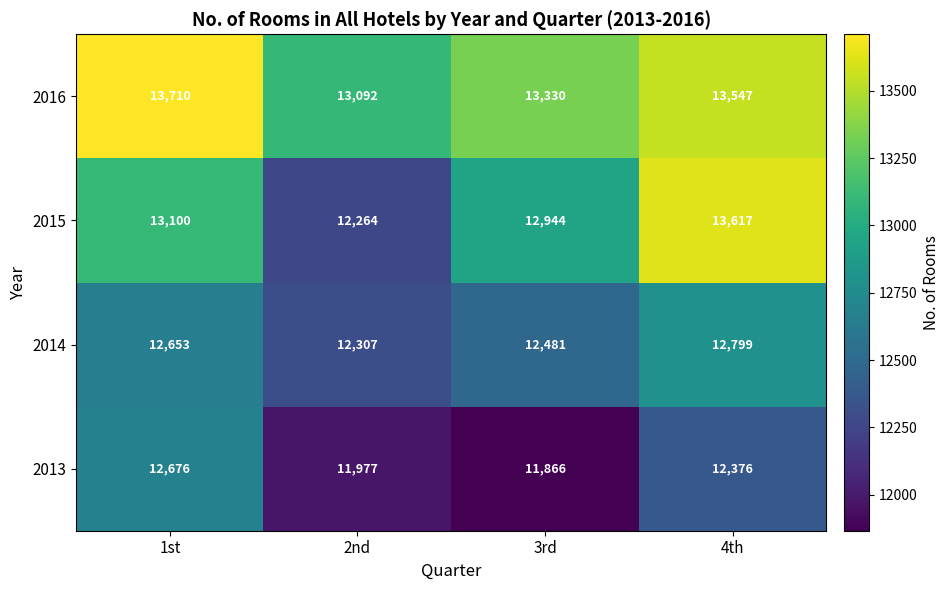

At how many categories does at least one series exceed 12433?

4